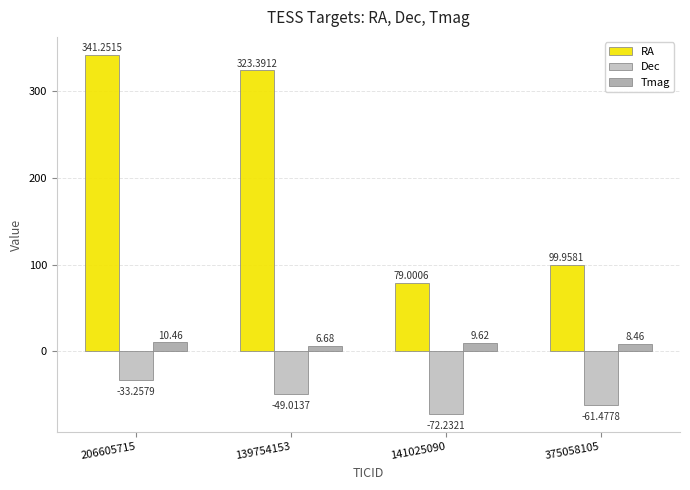

Between 139754153 and 141025090, which series saw the biggest shift?

RA